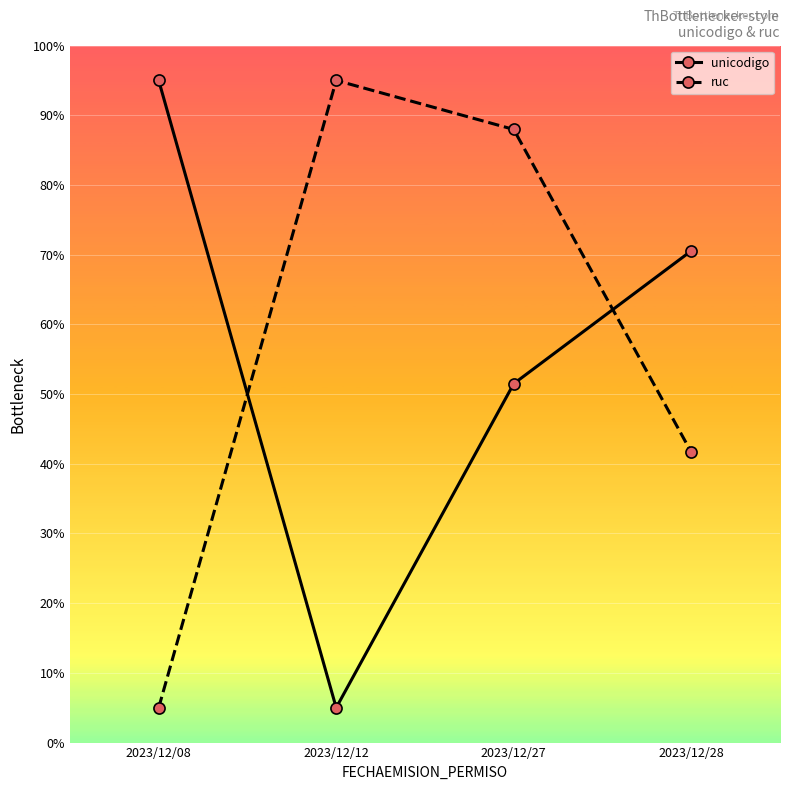

What is the value of the unicodigo point at the 2nd from the left?

5.0